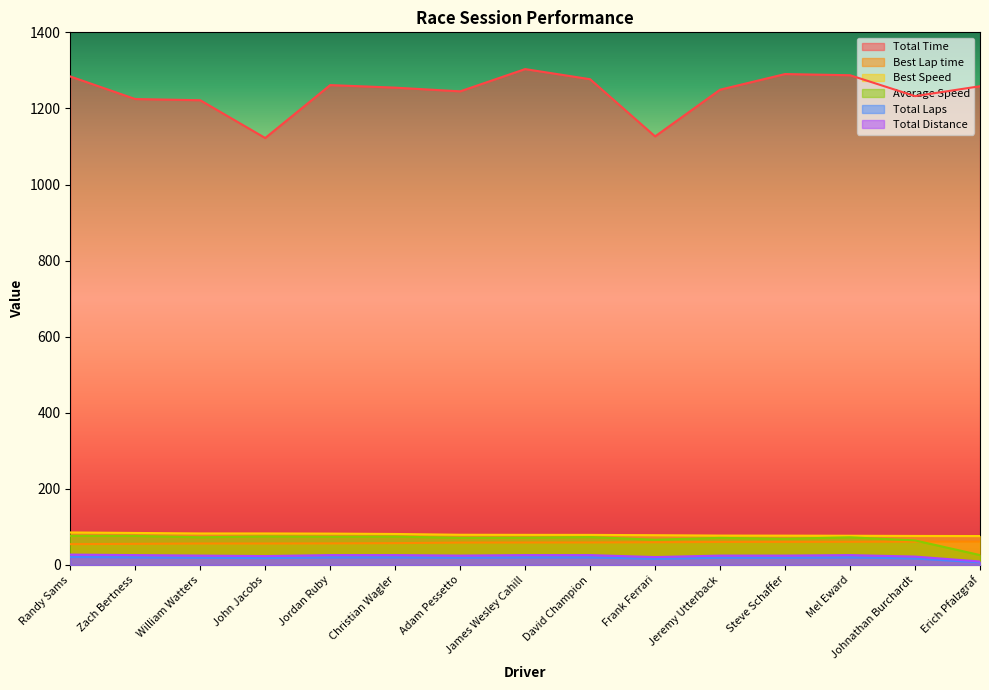

True or false: Total Time and Total Distance cross at least once.

False